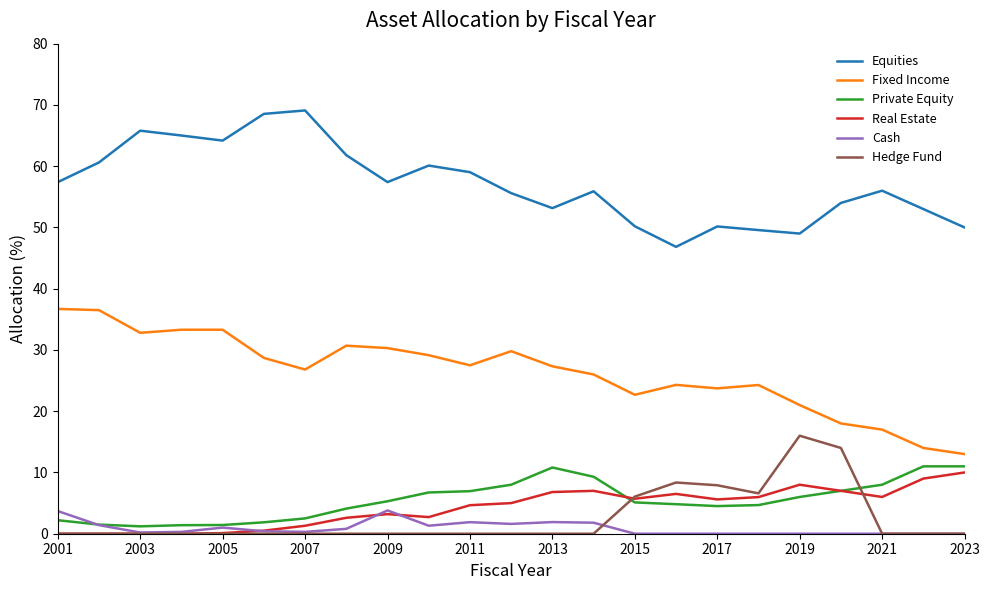

What is the maximum value for Real Estate?

10.0